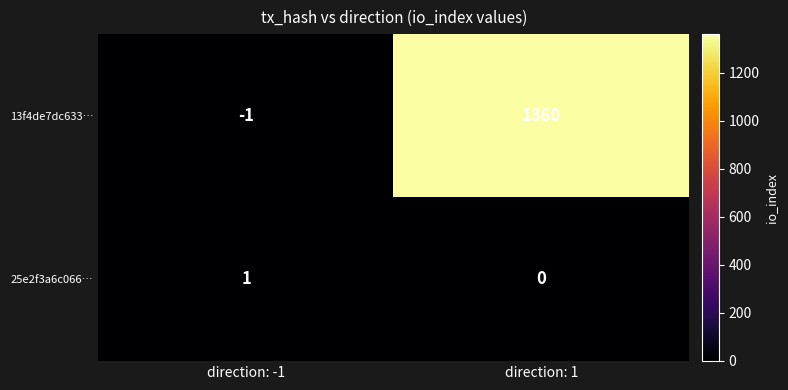

Which series has the largest total across all categories?

13f4de7dc633…